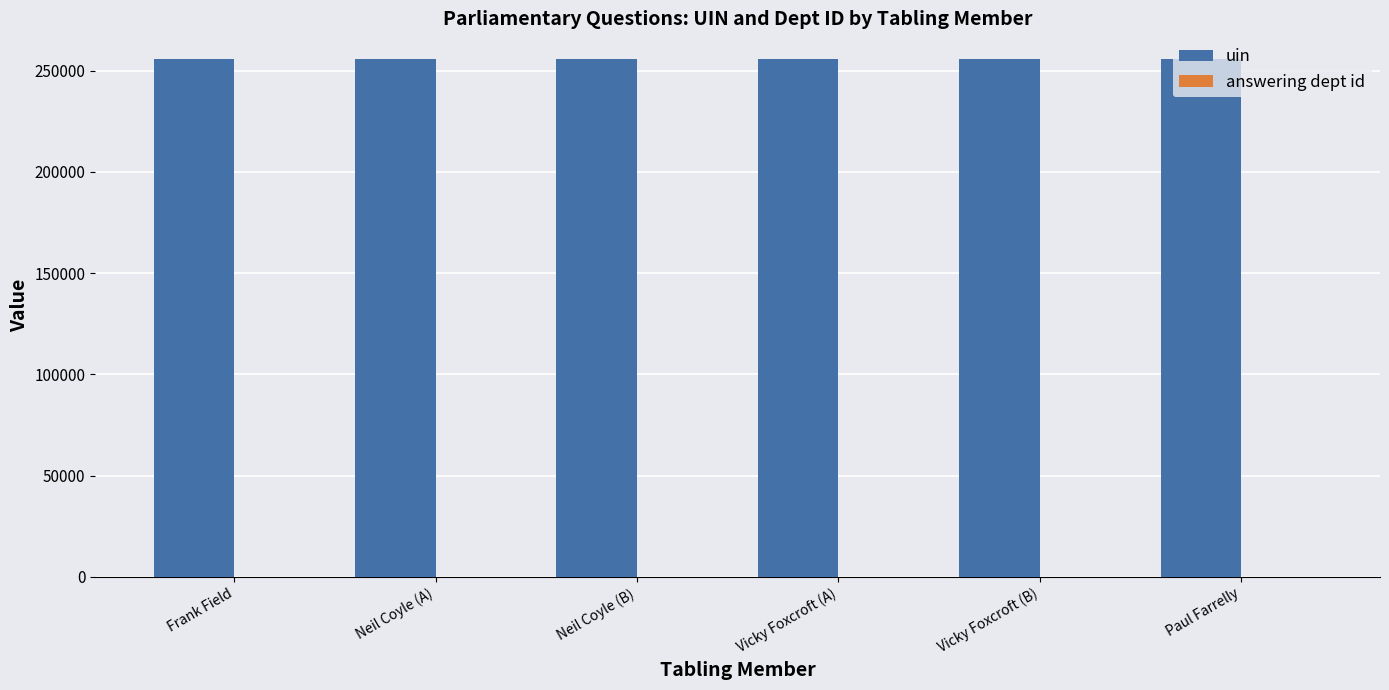

What is the maximum value shown in the chart?

255689